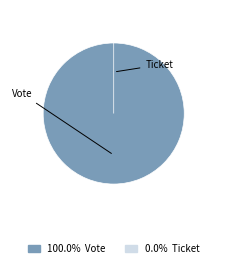

Rank the categories by value from highest to lowest.

Vote, Ticket